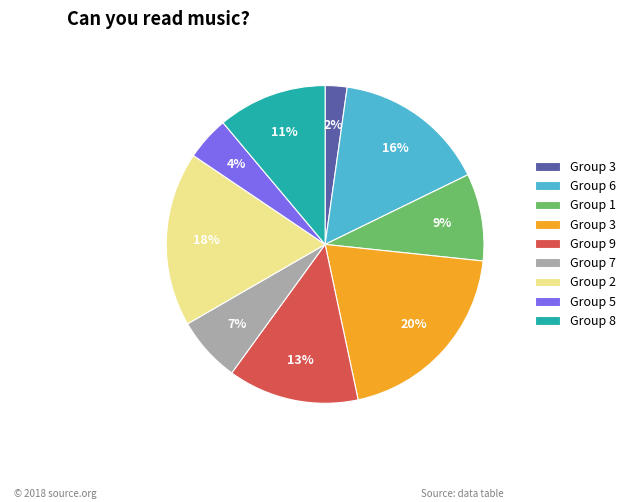

To the nearest percent, what is the average slice percentage?

11%